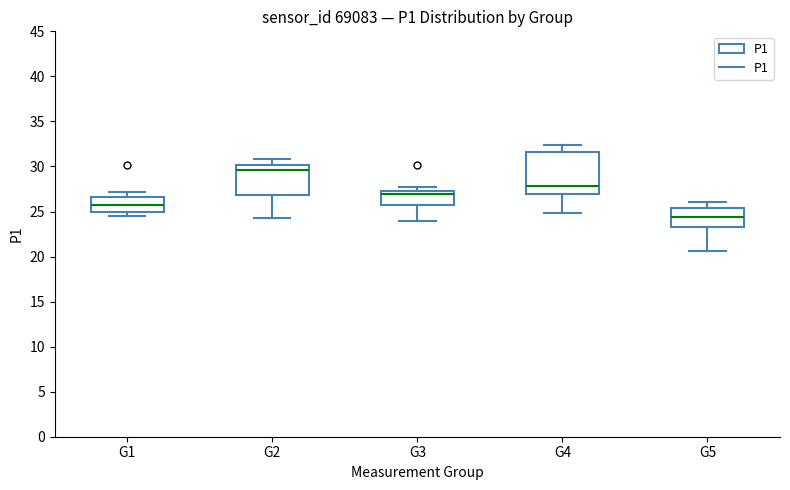

Reading left to right, read every box against the y-axis: the position of its median line, the range the box covers, and the ends of its whiskers. The values are not printed on the chart, so give them approximately, as read against the axis.

G1: median 25.5, box 25.0 to 26.5, whiskers 24.5 to 27.0
G2: median 29.5, box 27.0 to 30.0, whiskers 24.5 to 31.0
G3: median 27.0, box 25.5 to 27.5, whiskers 24.0 to 27.5 (just above the box's upper edge)
G4: median 28.0, box 27.0 to 31.5, whiskers 25.0 to 32.5
G5: median 24.5, box 23.0 to 25.5, whiskers 20.5 to 26.0